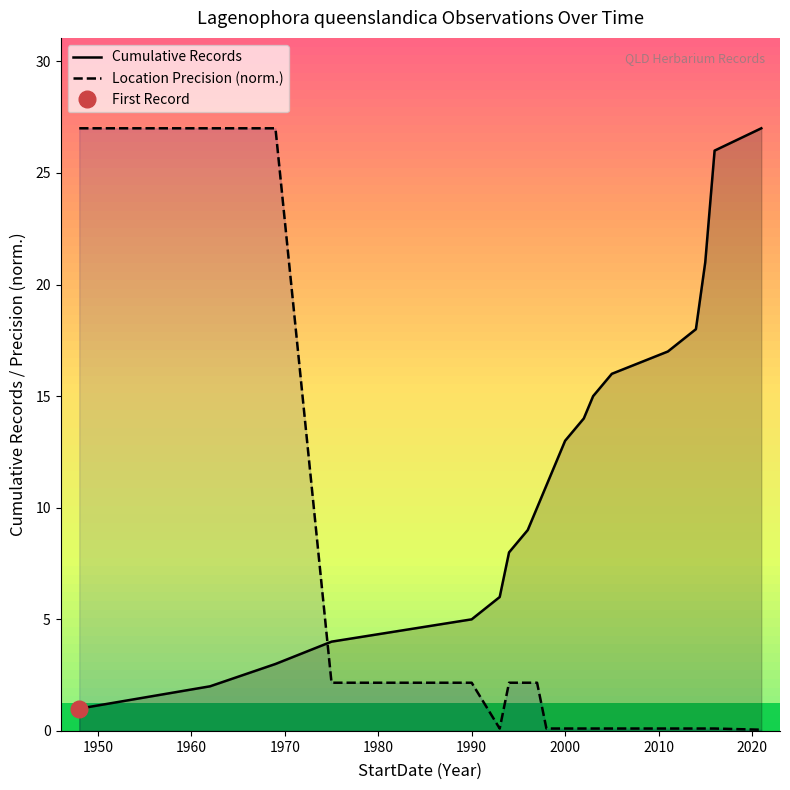

What is the lowest value of the Cumulative Records series?

1.0